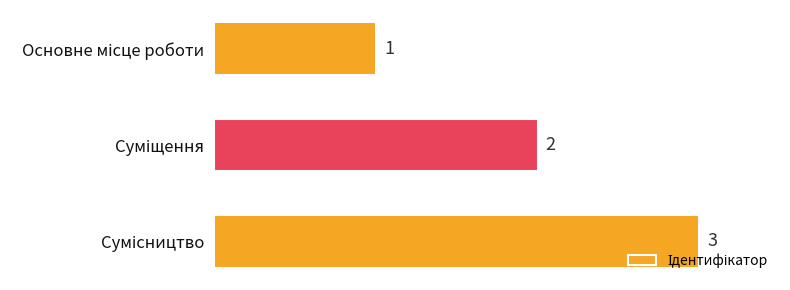

How many data points does each series have?

3